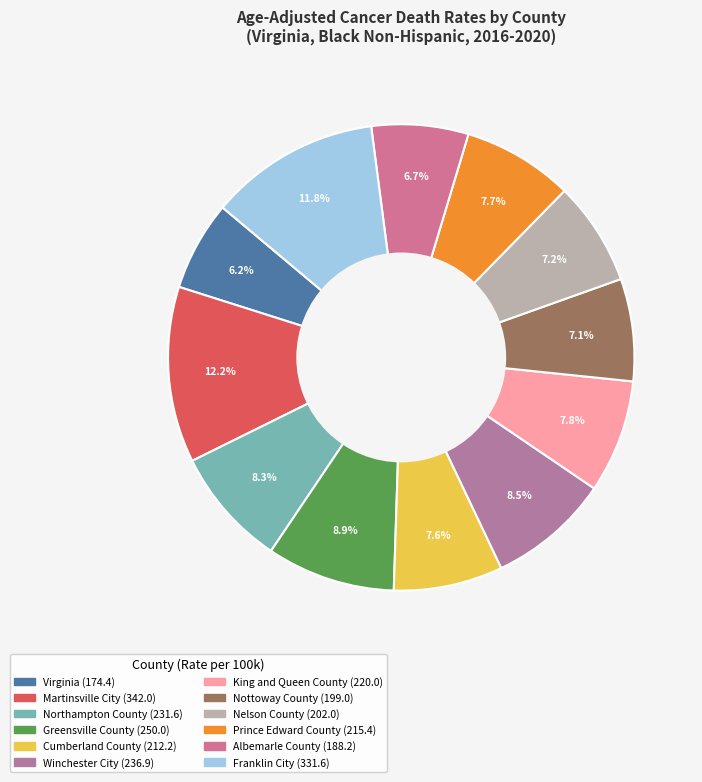

To the nearest percent, what is the average slice percentage?

8%